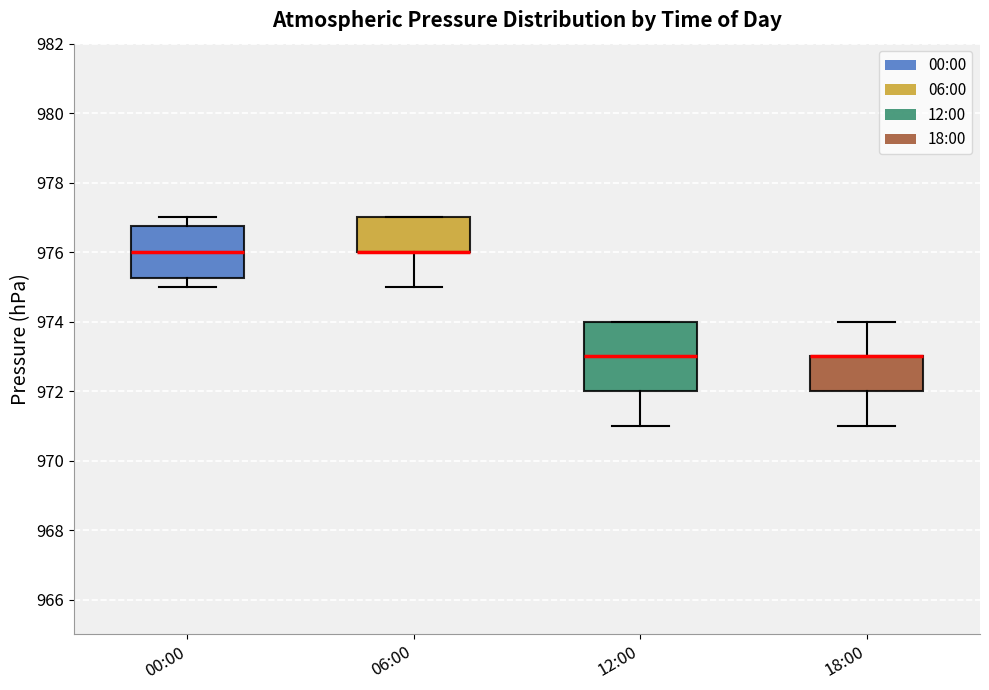

Where is the upper edge of the box for 06:00 on the y-axis? The values are not printed on the chart, so give them approximately, as read against the axis.

977.0